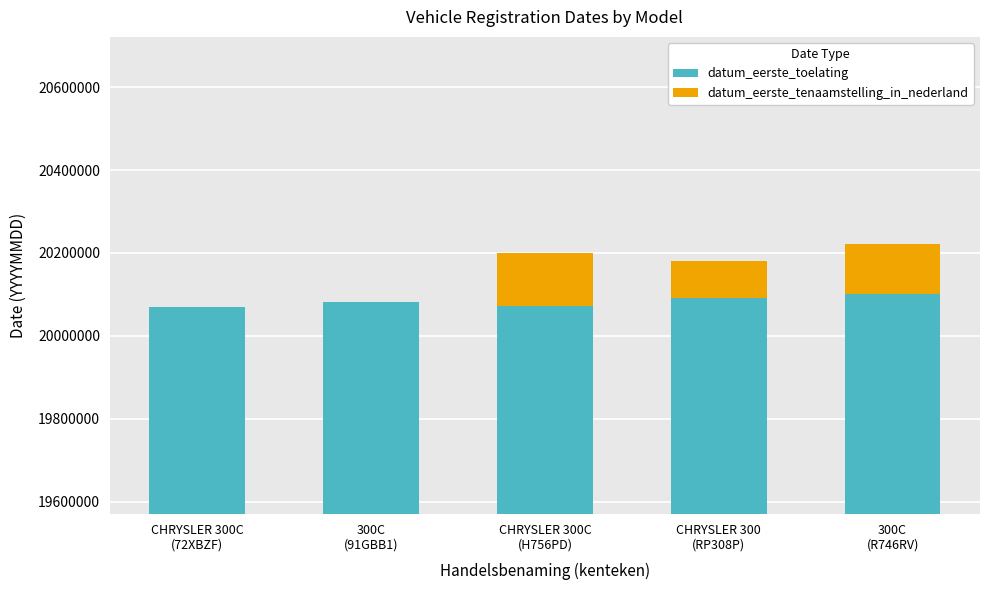

At which category is the sum across all series the highest?

300C
(R746RV)